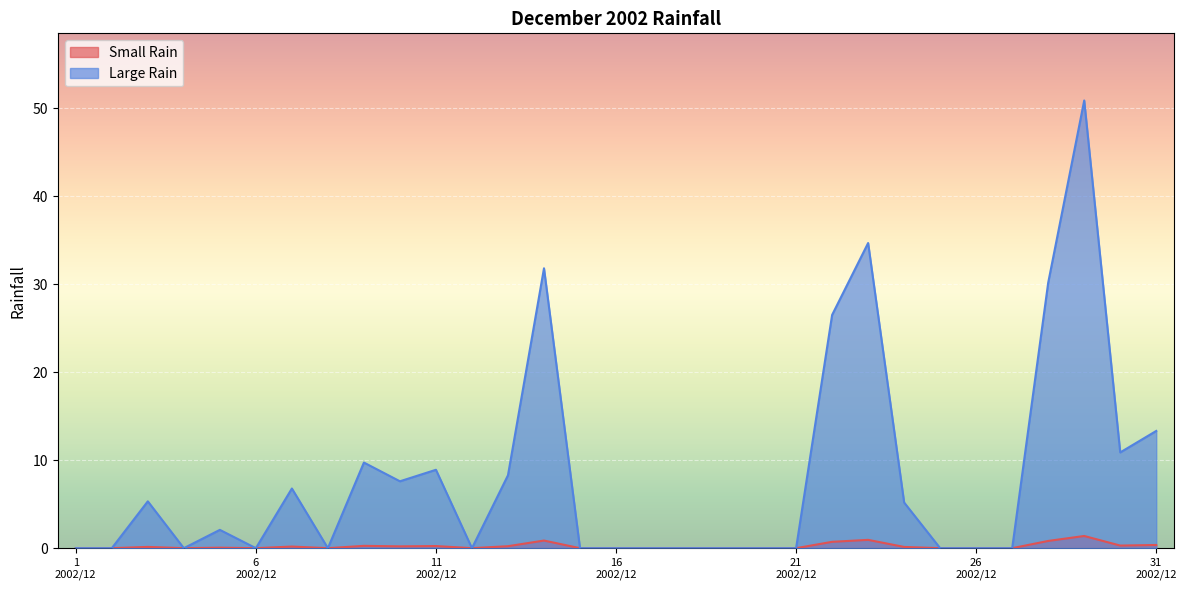

How many lines are shown in the chart?

2